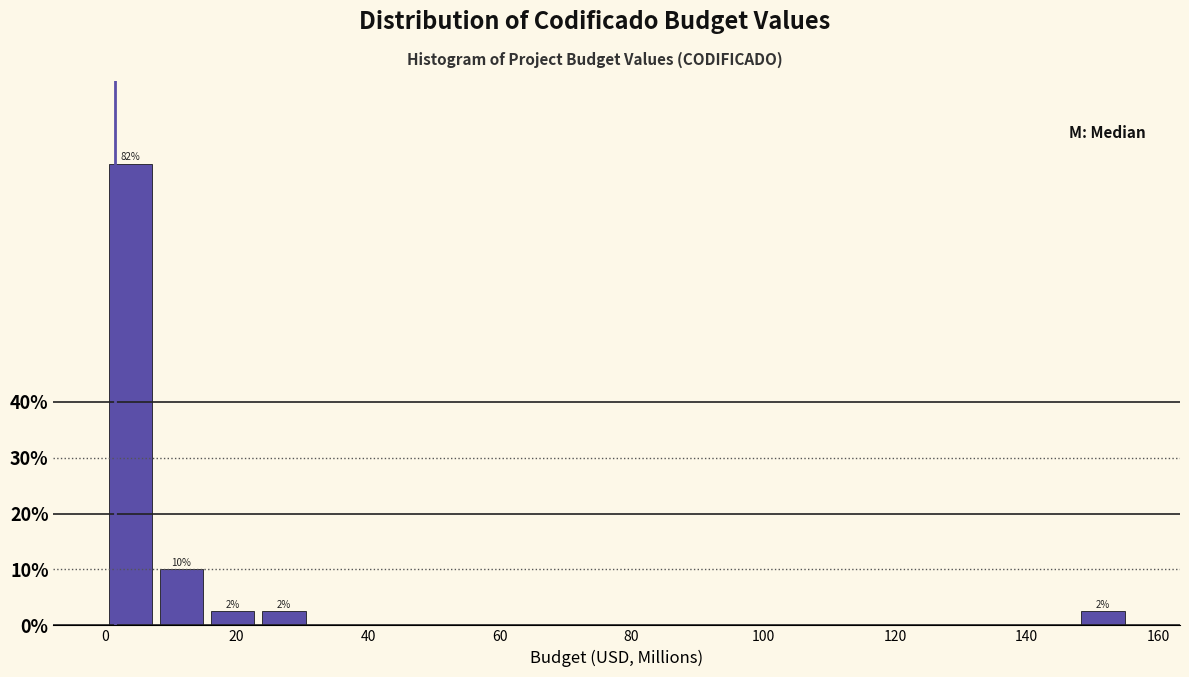

Read against the x-axis, roughly where is the centre of the tallest bar?

4